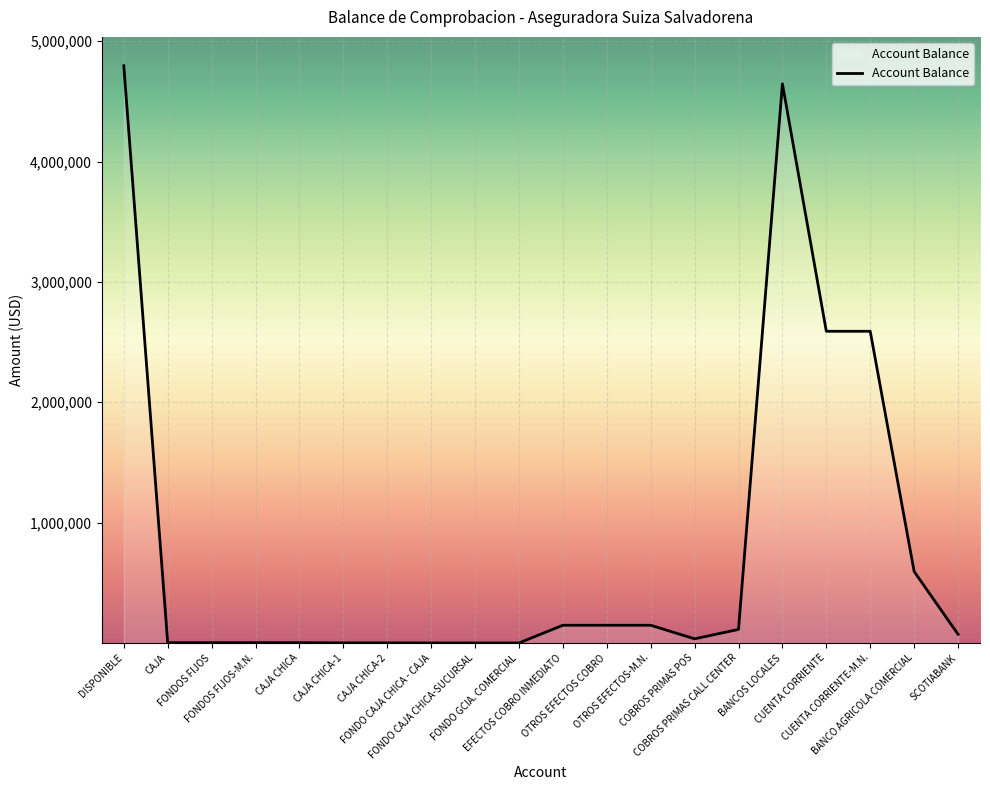

What position from the left is BANCO AGRICOLA COMERCIAL?

19